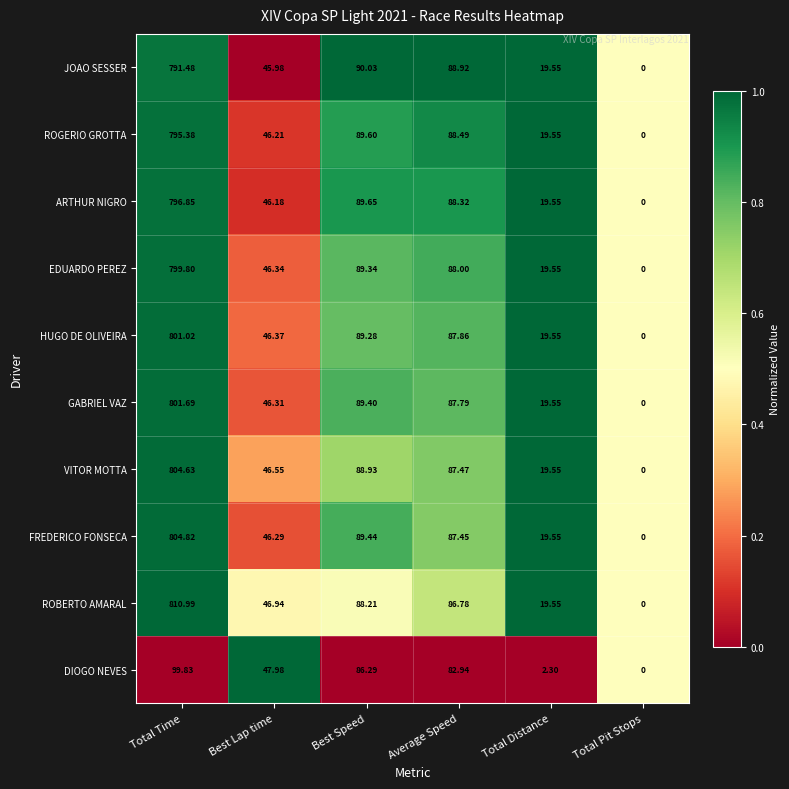

At which label does FREDERICO FONSECA first exceed 87?

Total Time